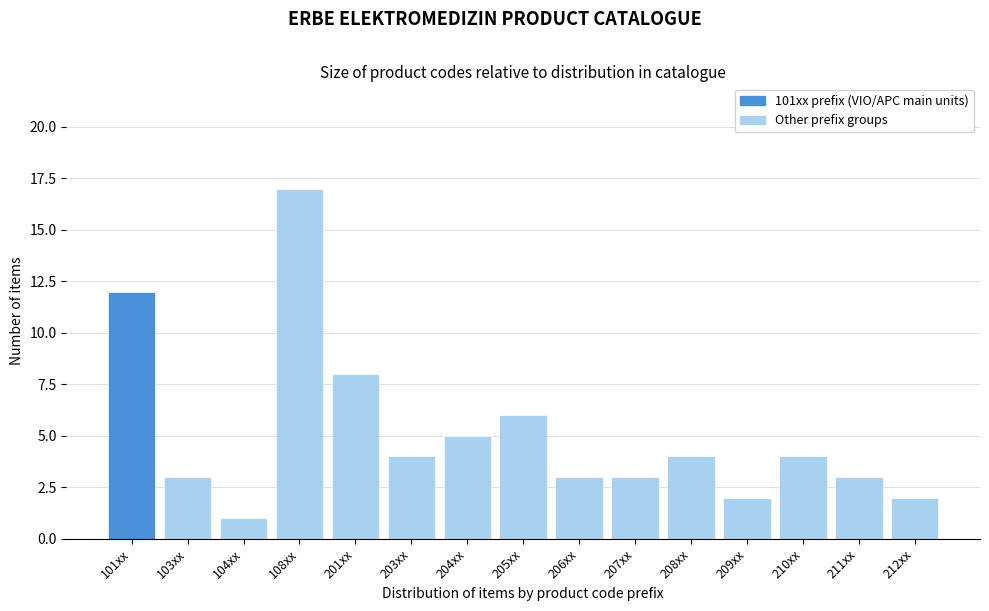

Reading left to right, list all the values displayed in this chart.

12	3	1	17	8	4	5	6	3	3	4	2	4	3	2